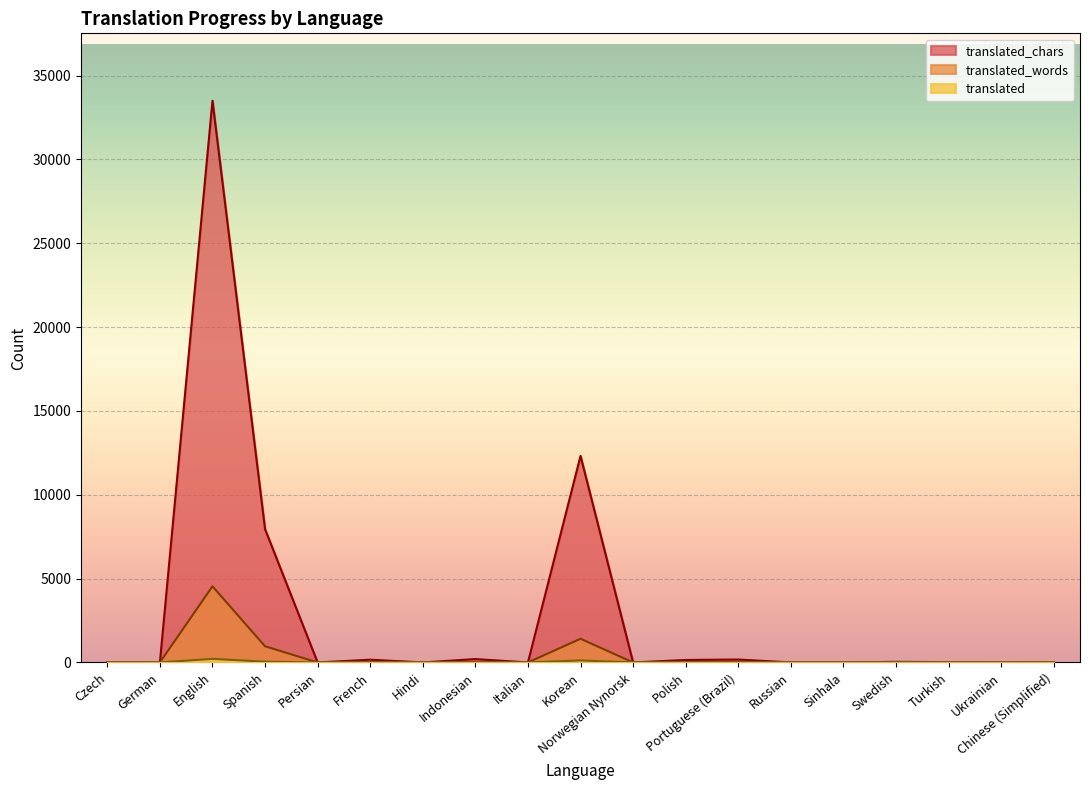

The value of translated_words at Swedish is 2. True or false?

False